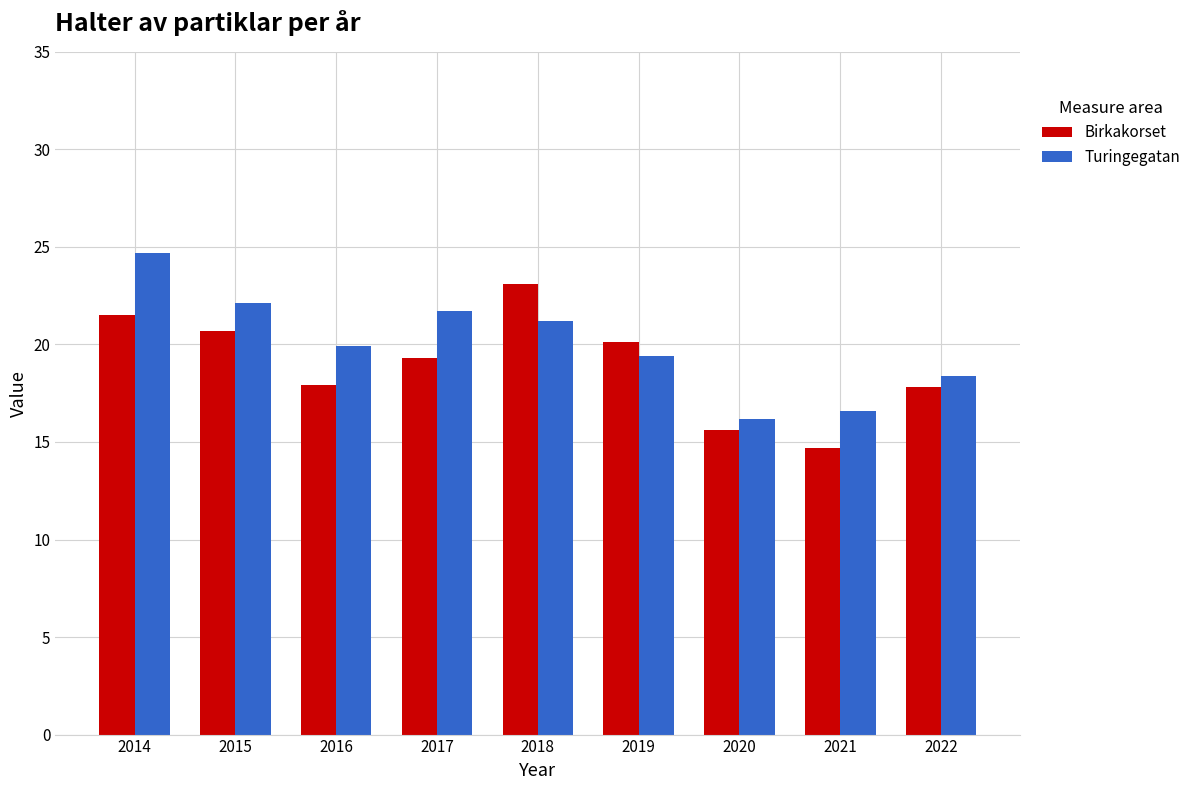

What is the sum of all Turingegatan values?

180.2